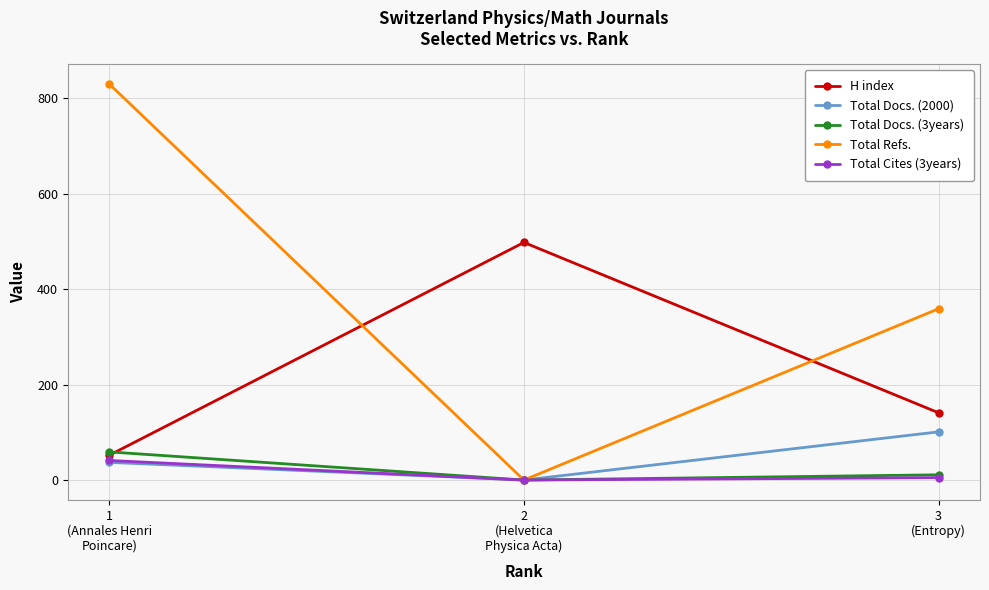

Which series has the largest total across all categories?

Total Refs.